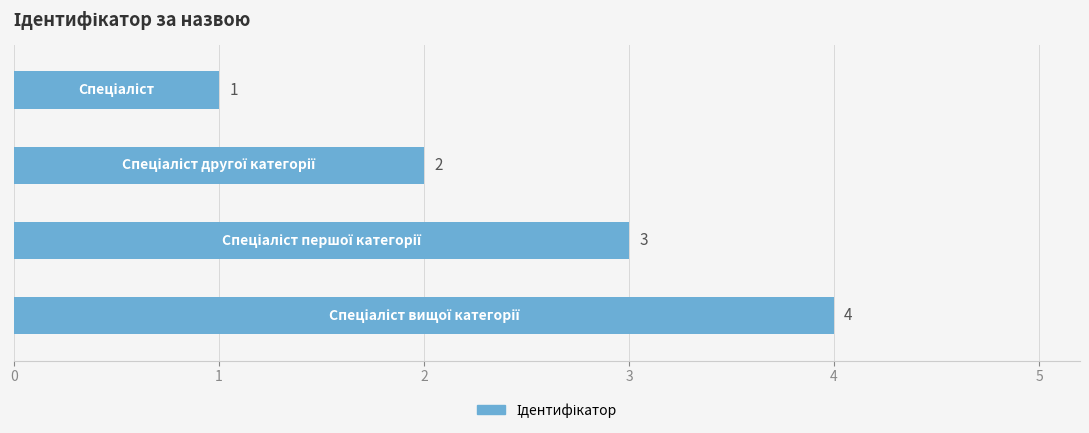

How many distinct data groups are displayed?

1